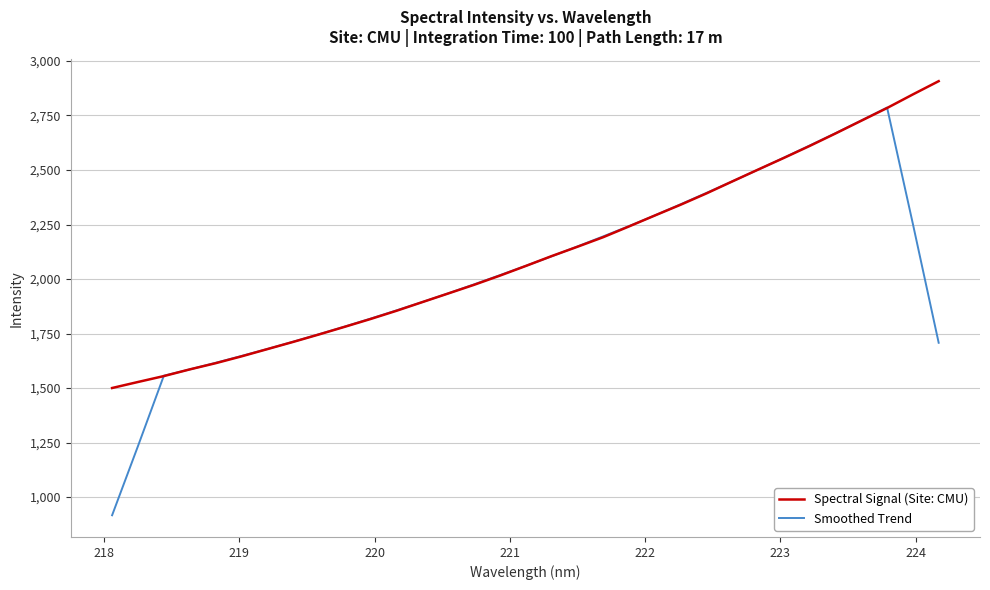

What is the lowest value of the Smoothed Trend series?

916.6